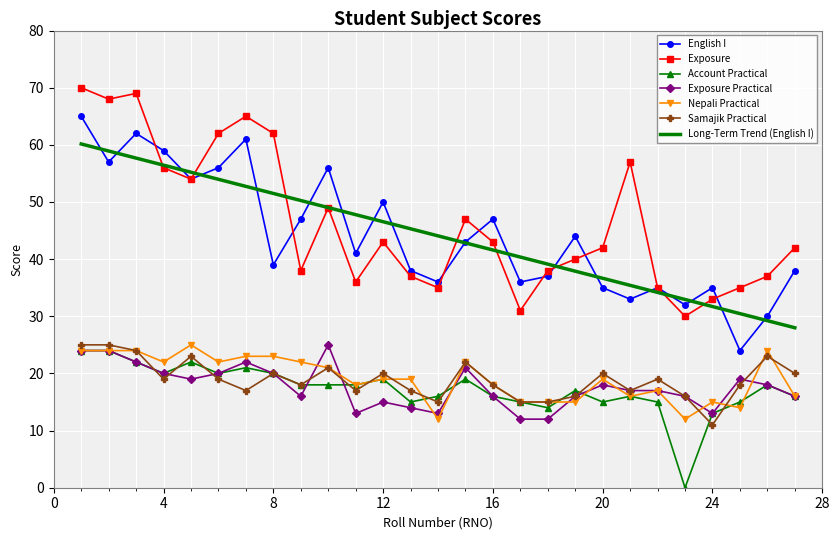

Count the number of data series in this chart.

7